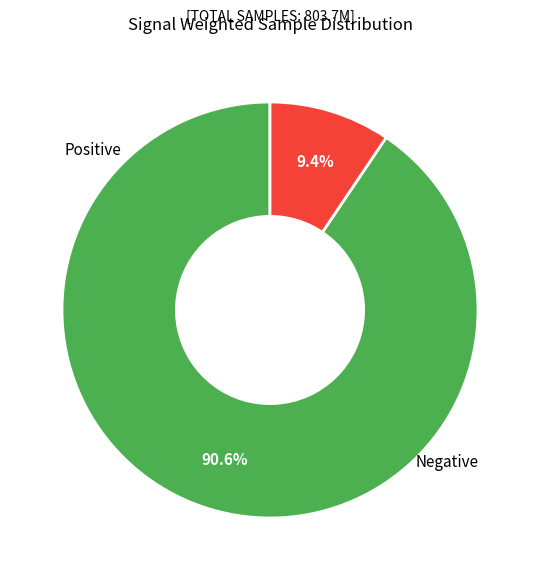

Is there a majority slice in this chart?

Yes